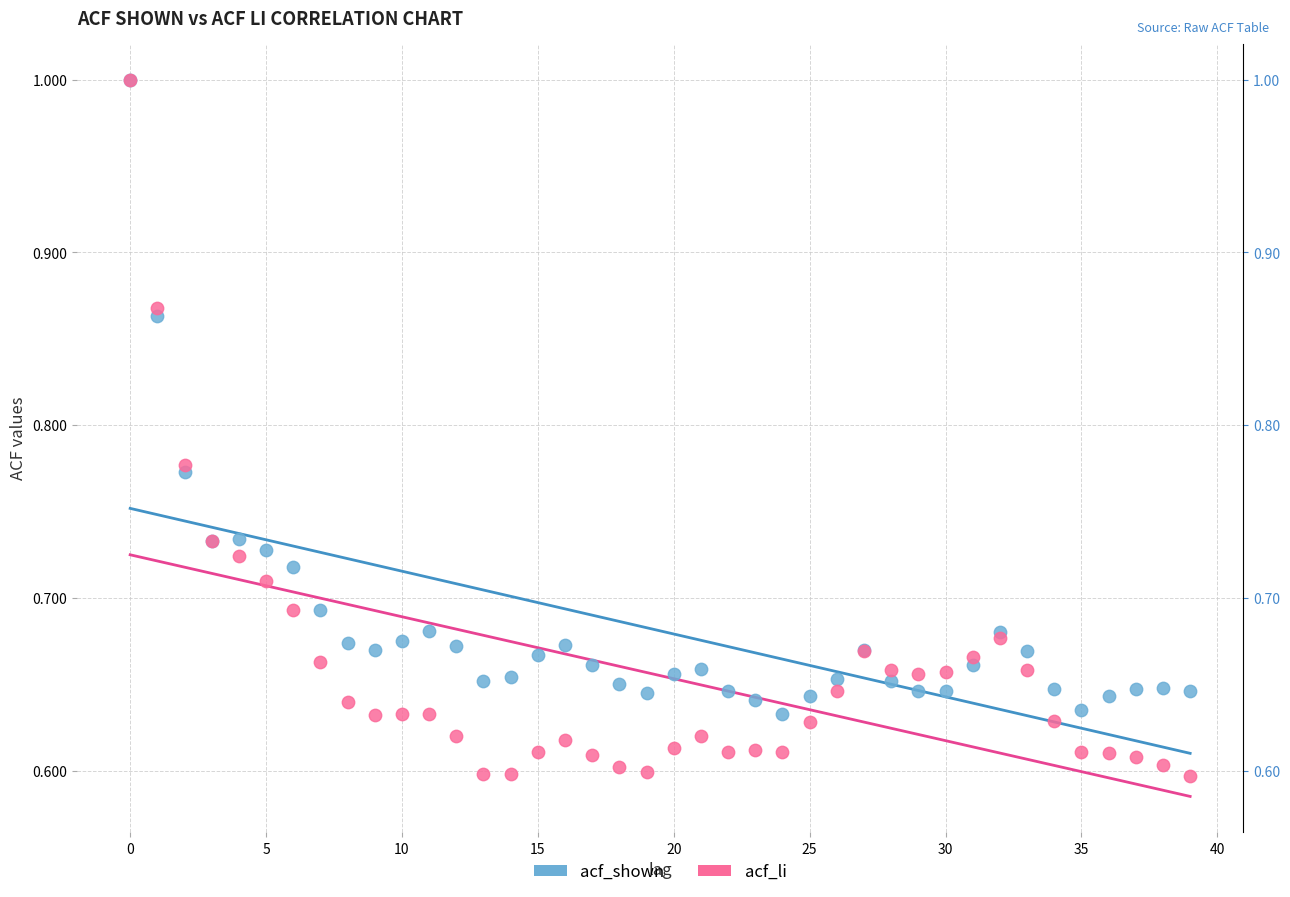

What are all the series names shown in the legend?

acf_shown, acf_li